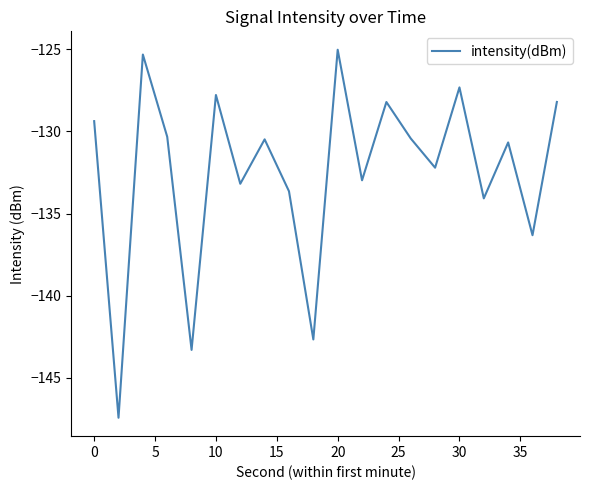

What is the smallest value displayed?

-147.4